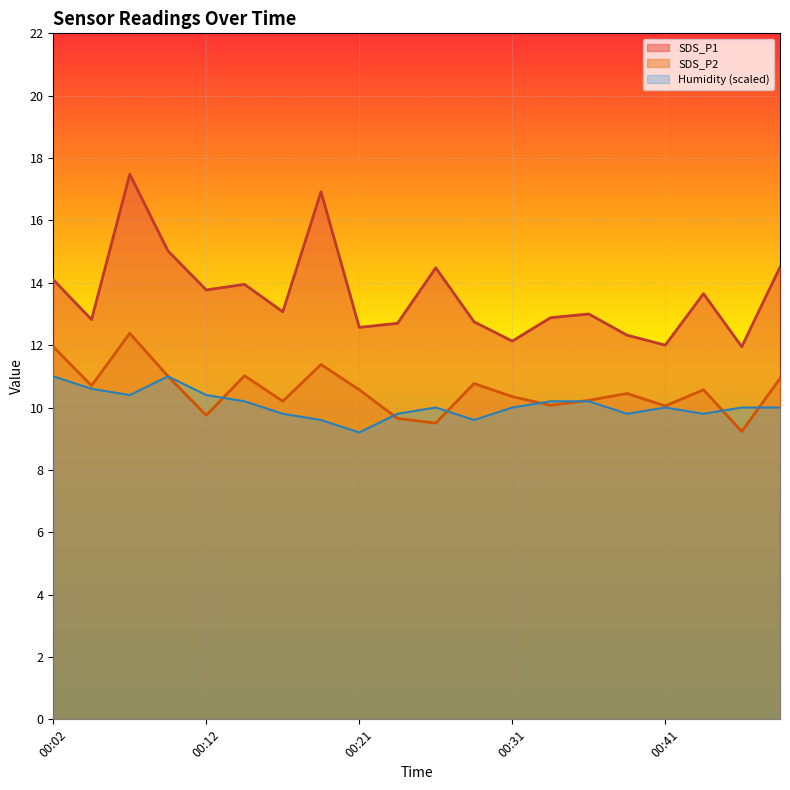

How many interior local valleys does the SDS_P1 series have?

7